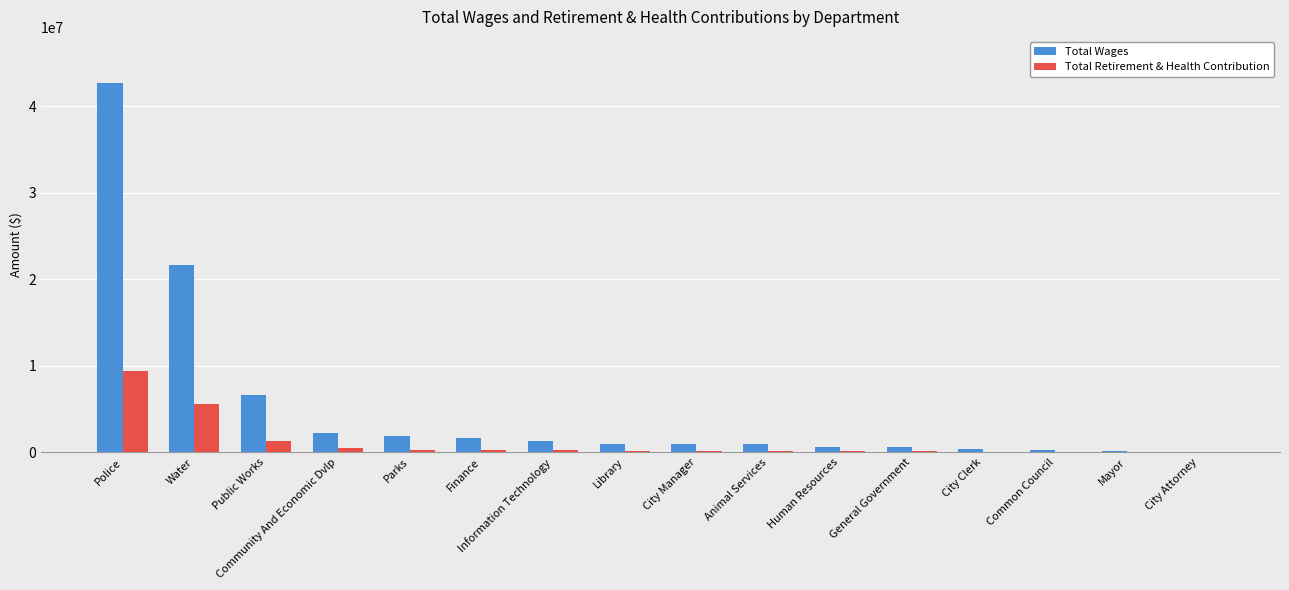

The value of Total Wages at Finance is 1628600. True or false?

True